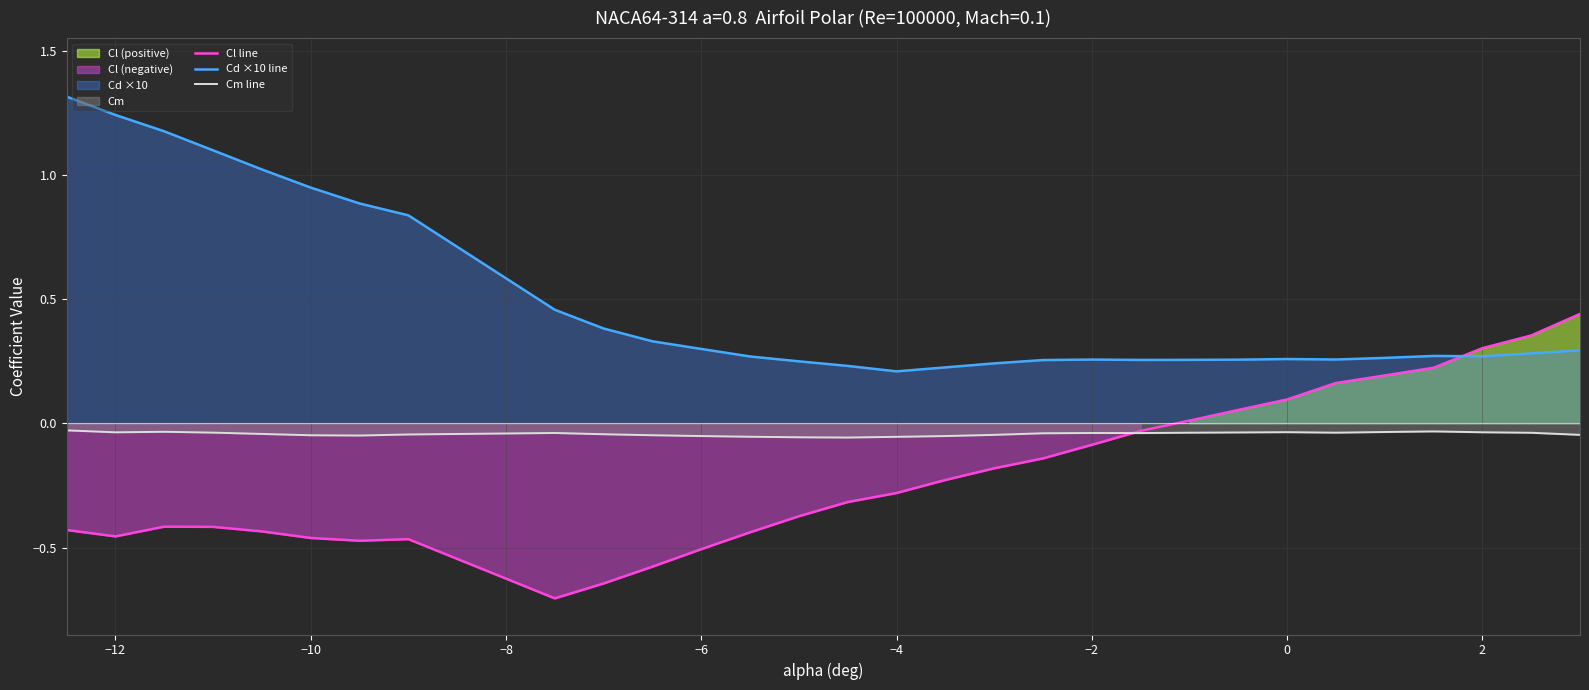

Which series ends up on top after the final intersection of Cd ×10 line and Cl line?

Cl line